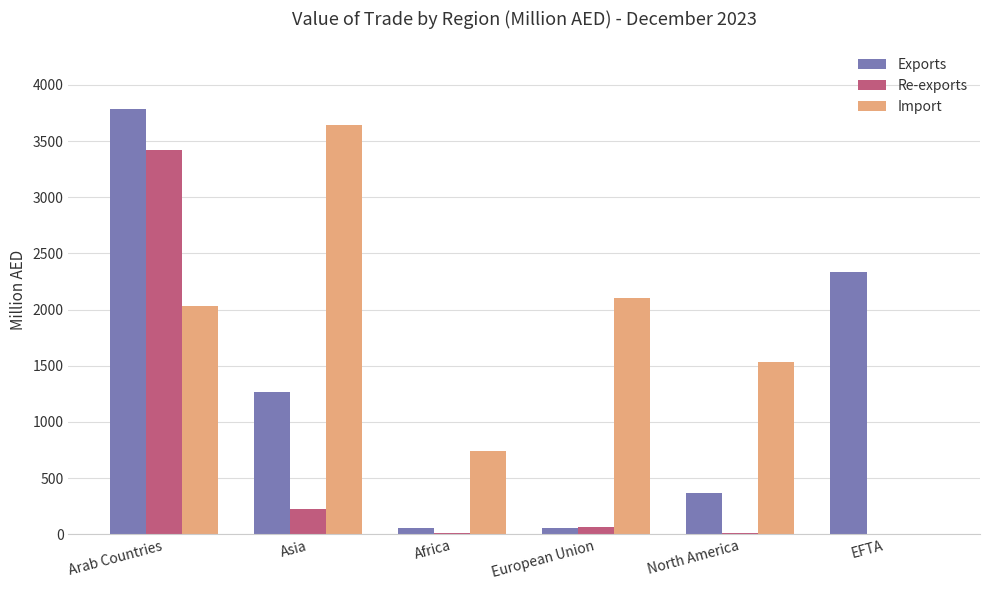

Where is Re-exports nearest to the value 1709?

Asia